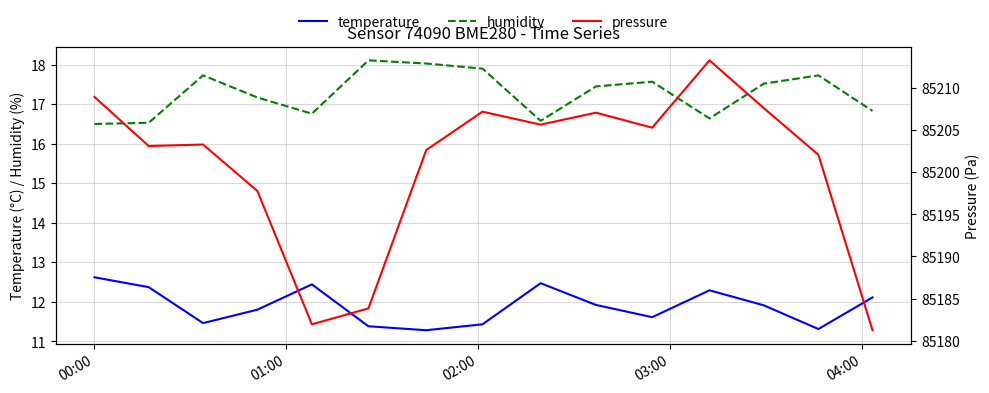

True or false: humidity and temperature cross at least once.

False